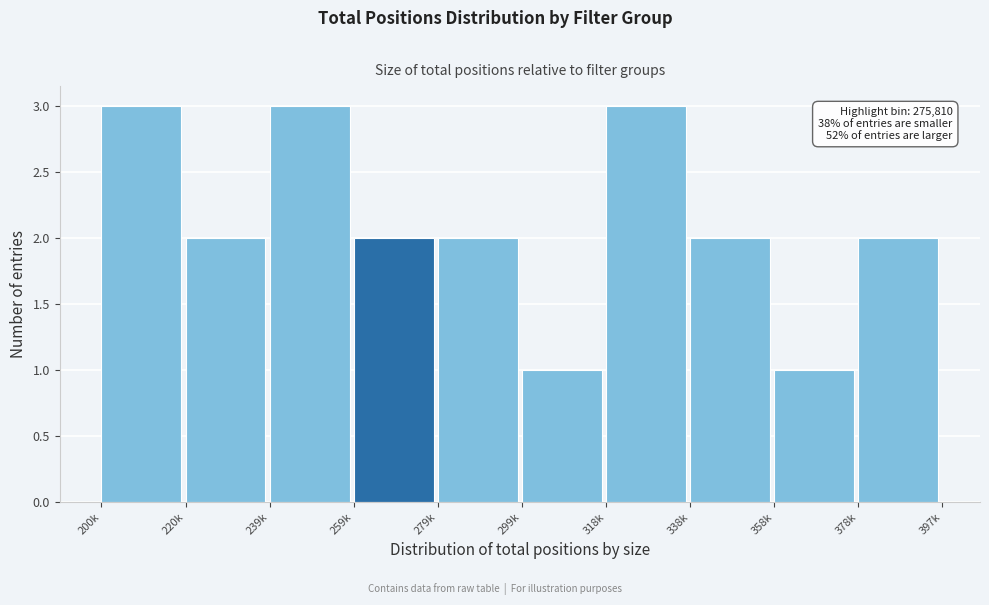

Reading left to right, transcribe all the data shown in this chart.

3	2	3	2	2	1	3	2	1	2